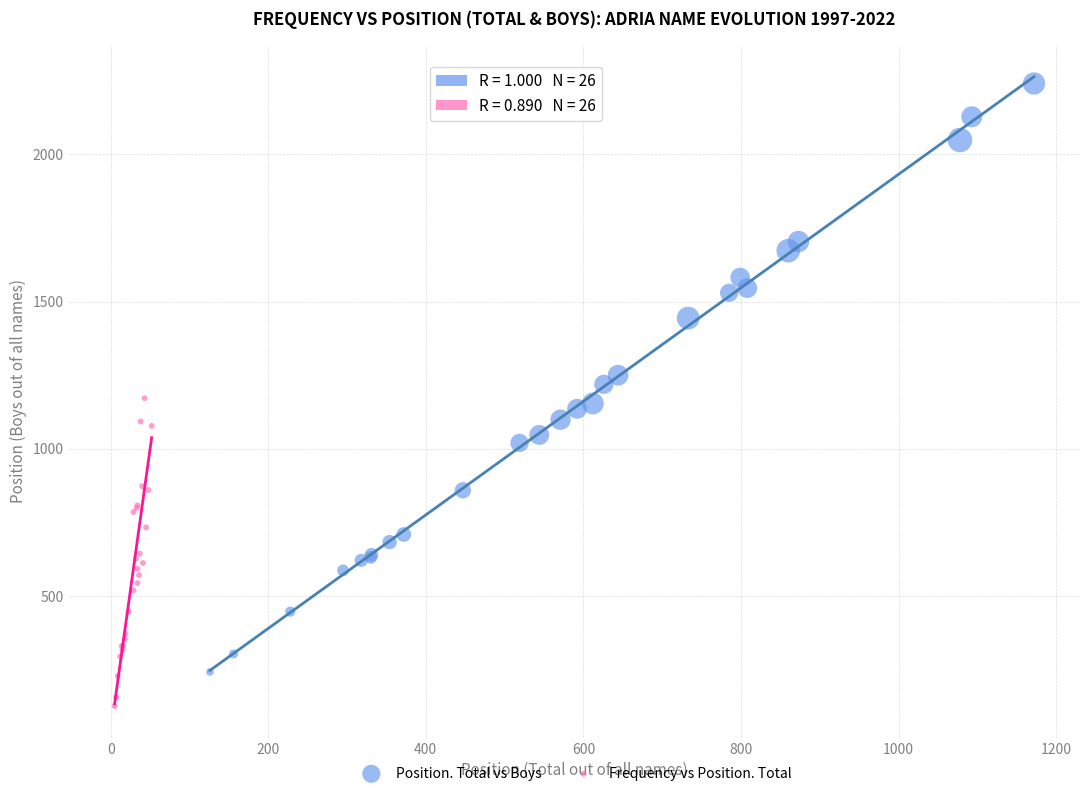

Which series has the largest Y range (max minus min)?

Position. Total vs Boys